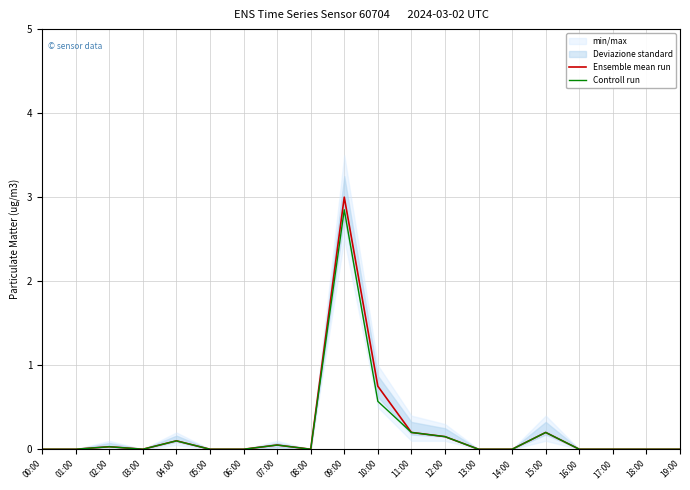

What is the average value of the Ensemble mean run series?

0.2